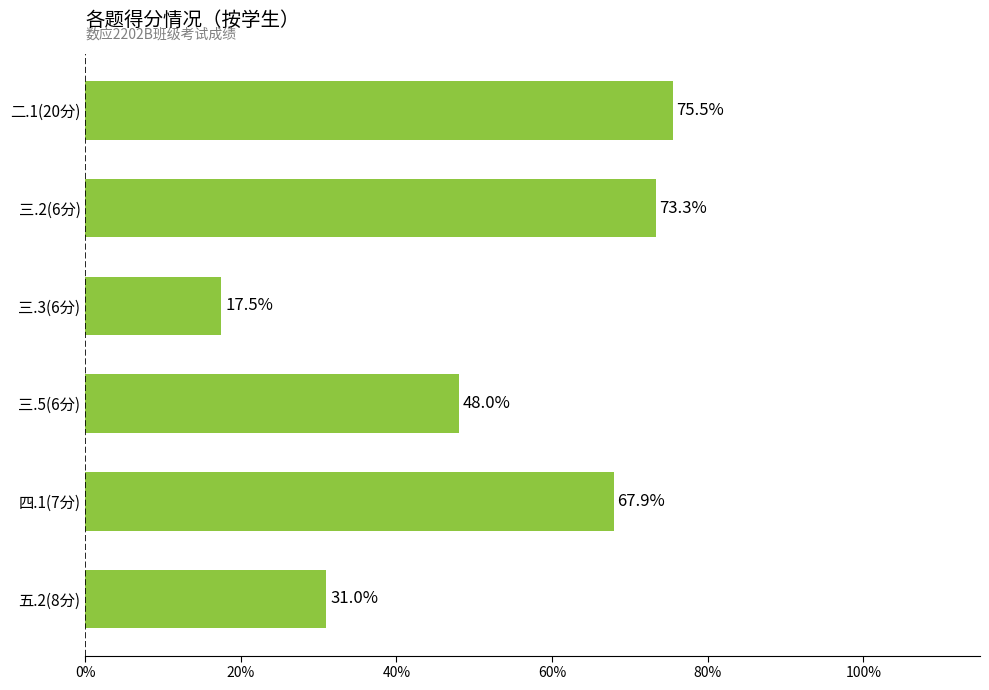

What is the smallest value displayed?

17.5